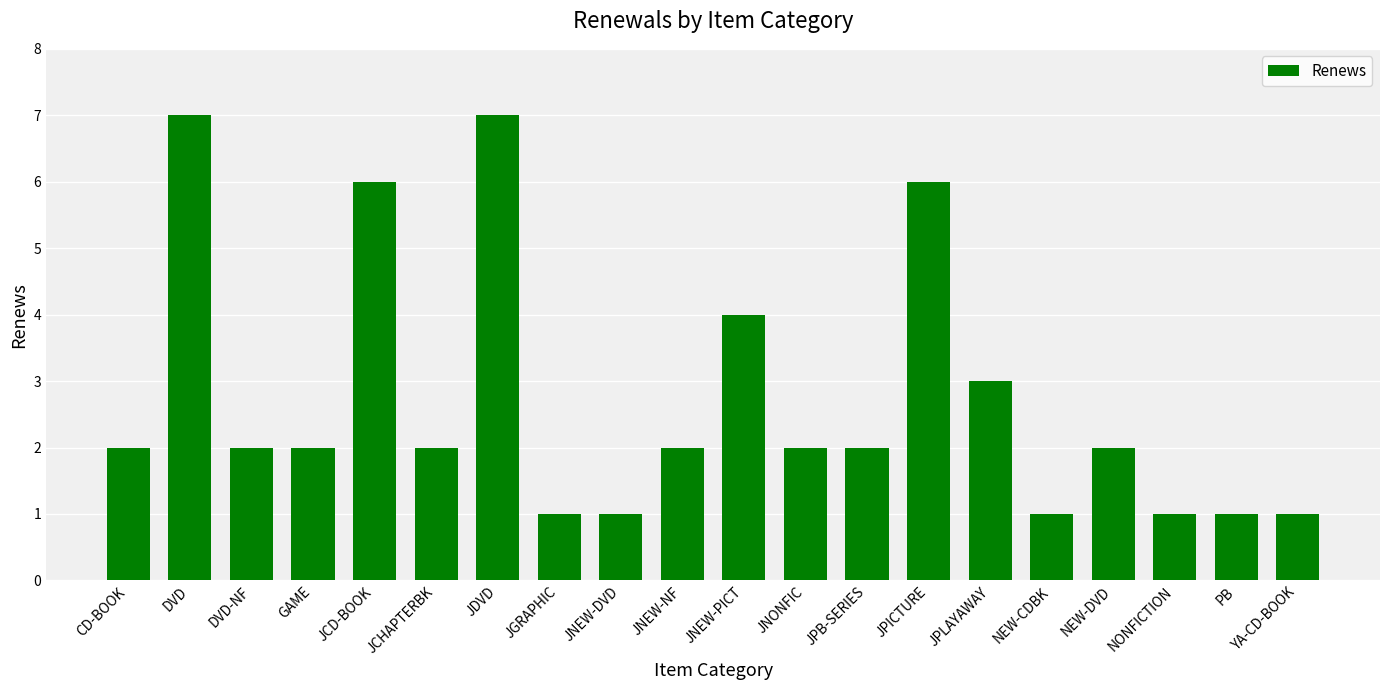

What is the change in value from JDVD to JPICTURE?

-1